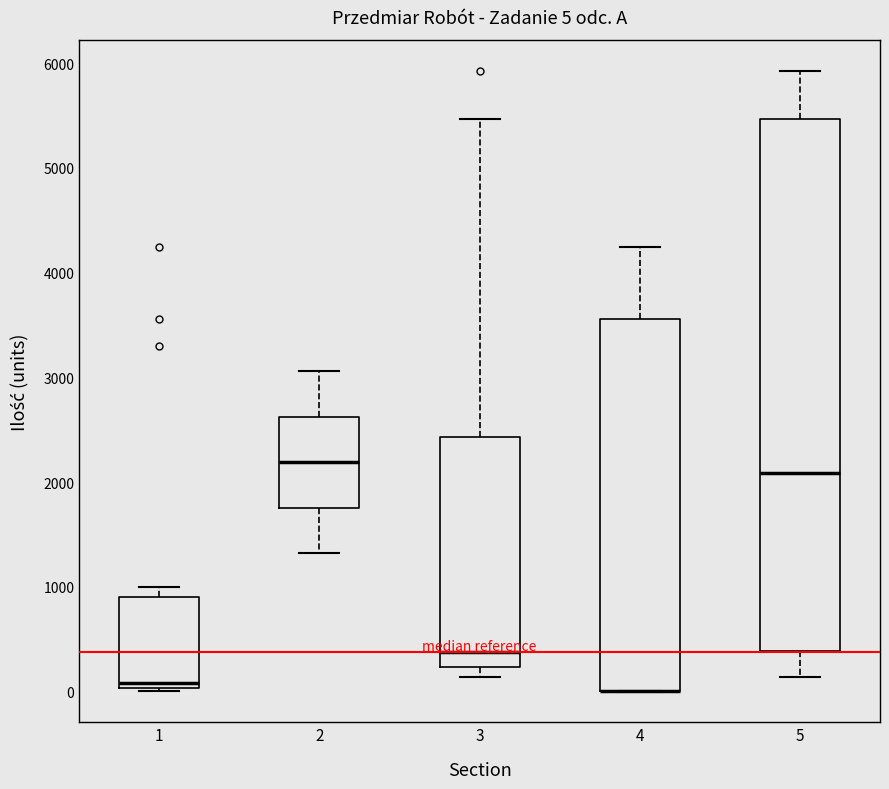

Which box is the tallest, from its lower edge to its upper edge?

5